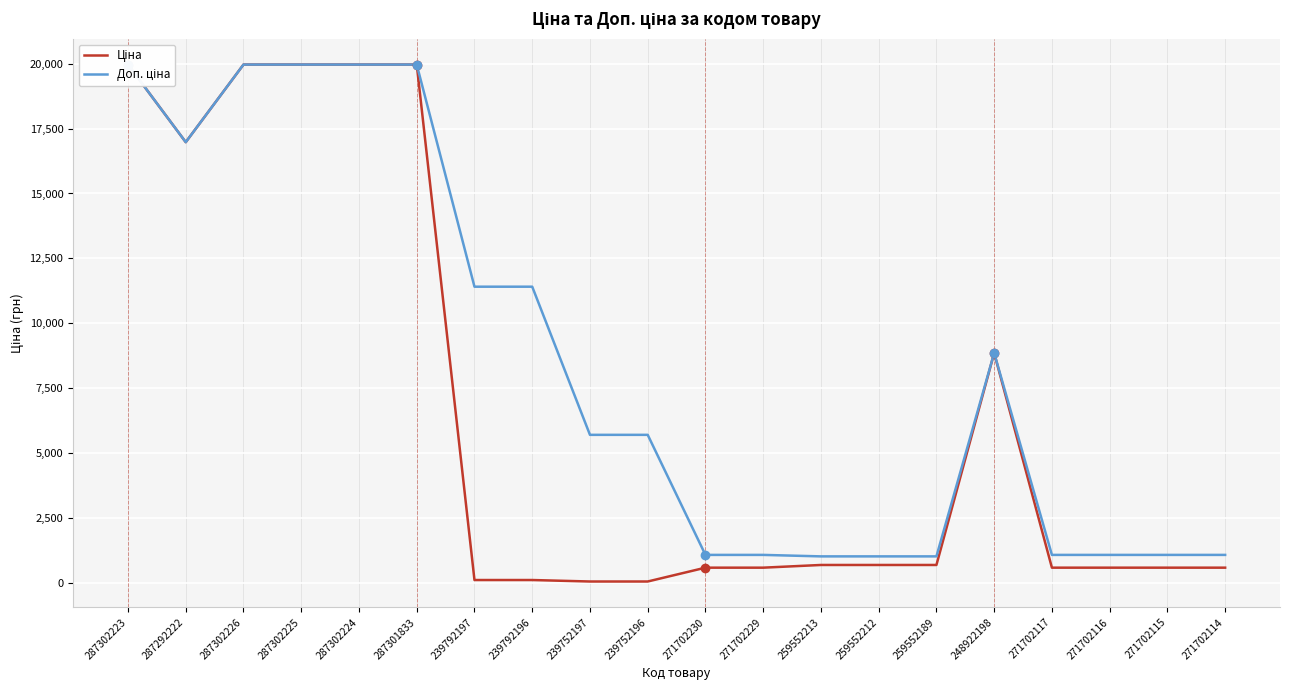

The value of Ціна at 259552189 is 272.8. True or false?

False